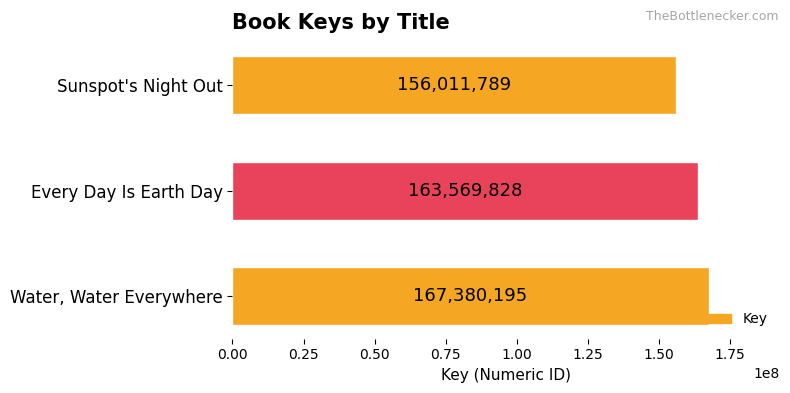

What is the difference between the maximum and minimum values?

11368406